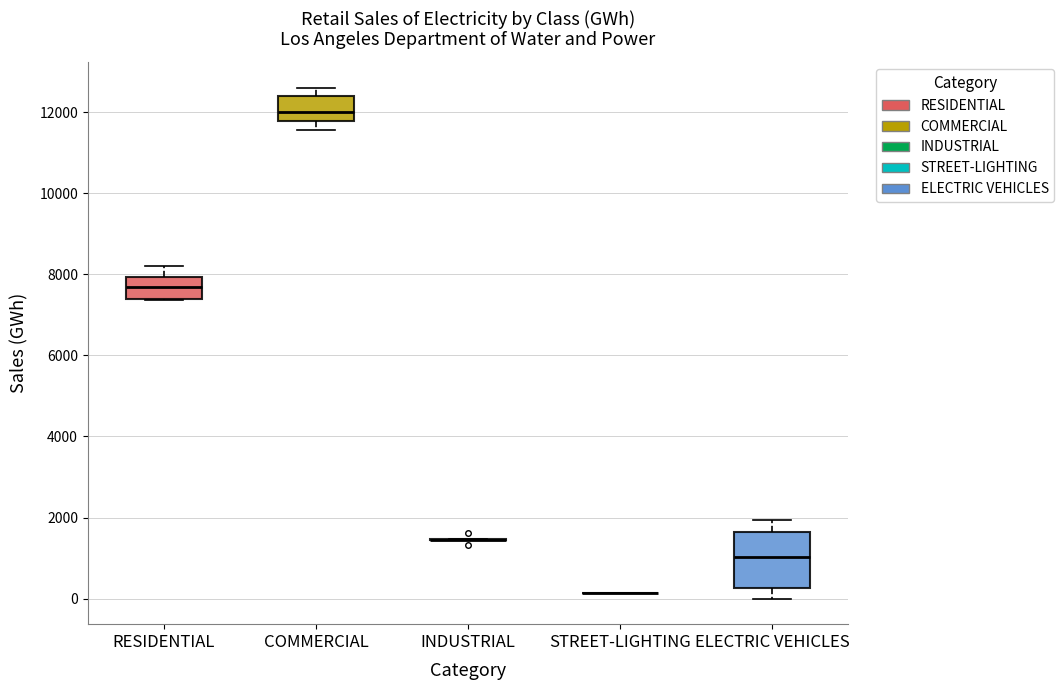

Reading left to right, transcribe this box plot: for each box, give where its median line is, the range the box spans, and where its two whiskers end, as read against the y-axis. The values are not printed on the chart, so give them approximately, as read against the axis.

RESIDENTIAL: median 7600, box 7400 to 8000, whiskers 7400 to 8200
COMMERCIAL: median 12000, box 11800 to 12400, whiskers 11600 to 12600
INDUSTRIAL: box collapsed to a line at 1400, whiskers 1400 to 1400
STREET-LIGHTING: box collapsed to a line at 200, whiskers 200 to 200
ELECTRIC VEHICLES: median 1000, box 200 to 1600, whiskers 0 to 2000